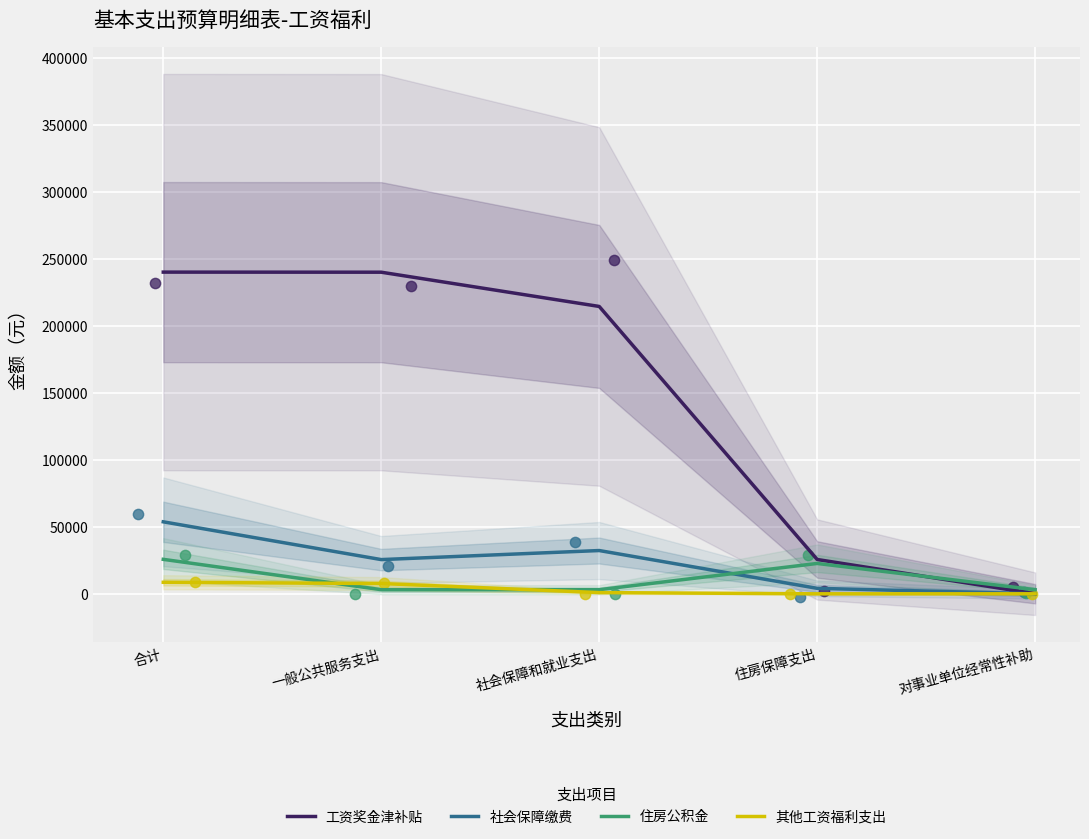

Is the value of 社会保障缴费 at 合计 greater than the value of 工资奖金津补贴 at 社会保障和就业支出?

No